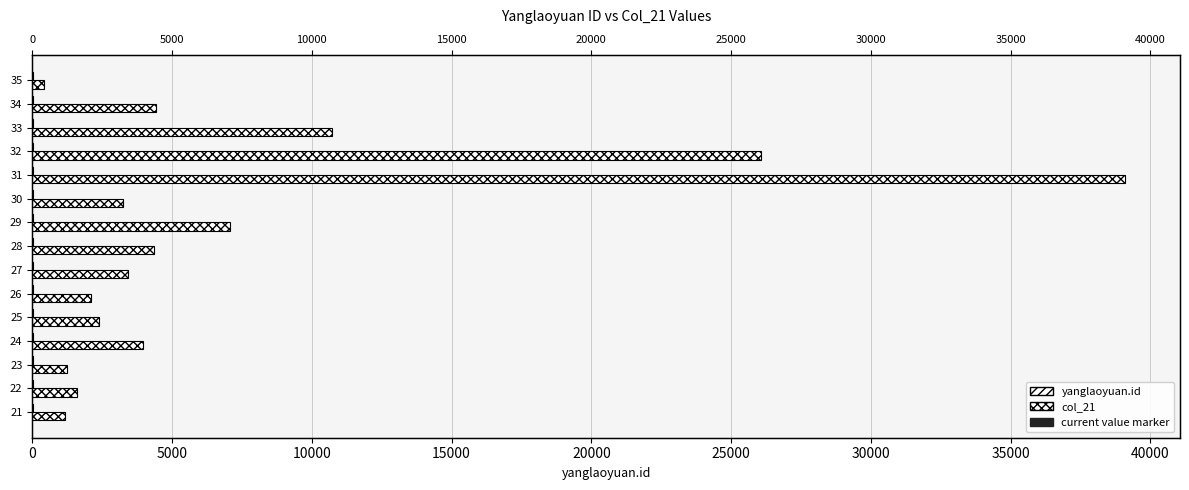

What are all the series names shown in the legend?

yanglaoyuan.id, col_21